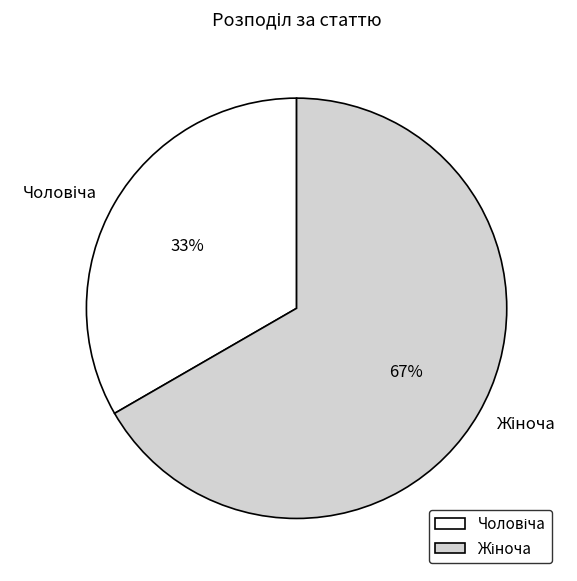

Is there a majority slice in this chart?

Yes